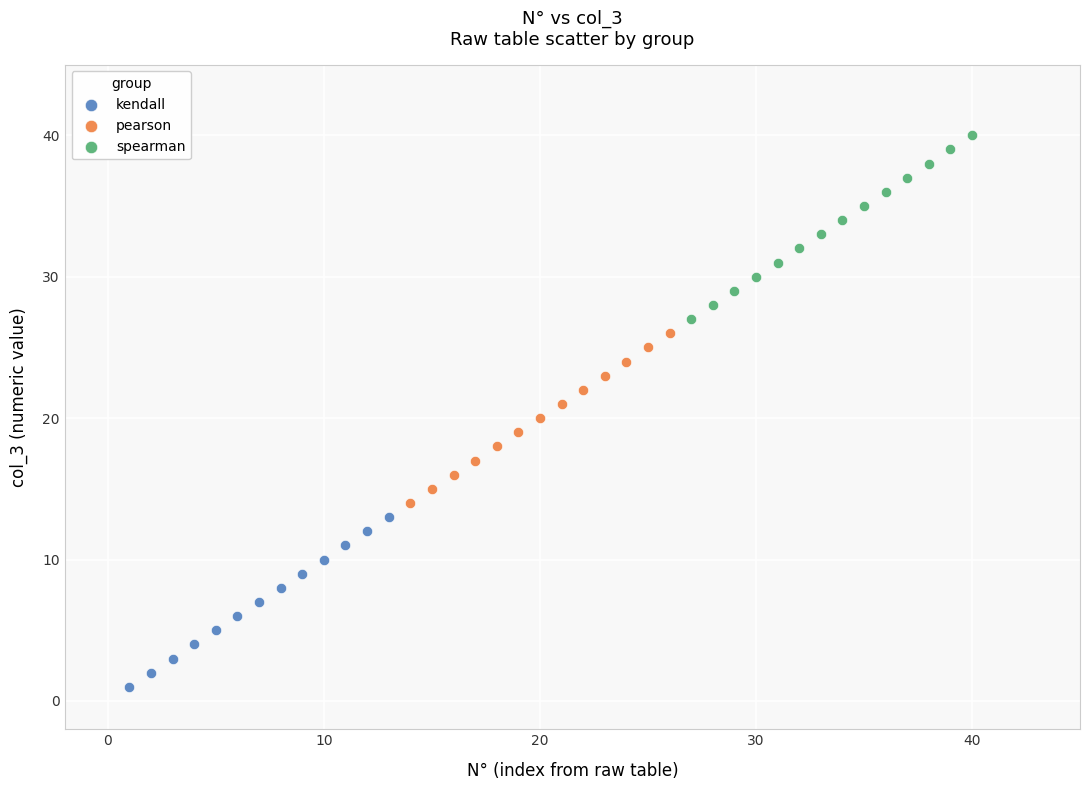

Which series has the widest spread of Y values?

spearman